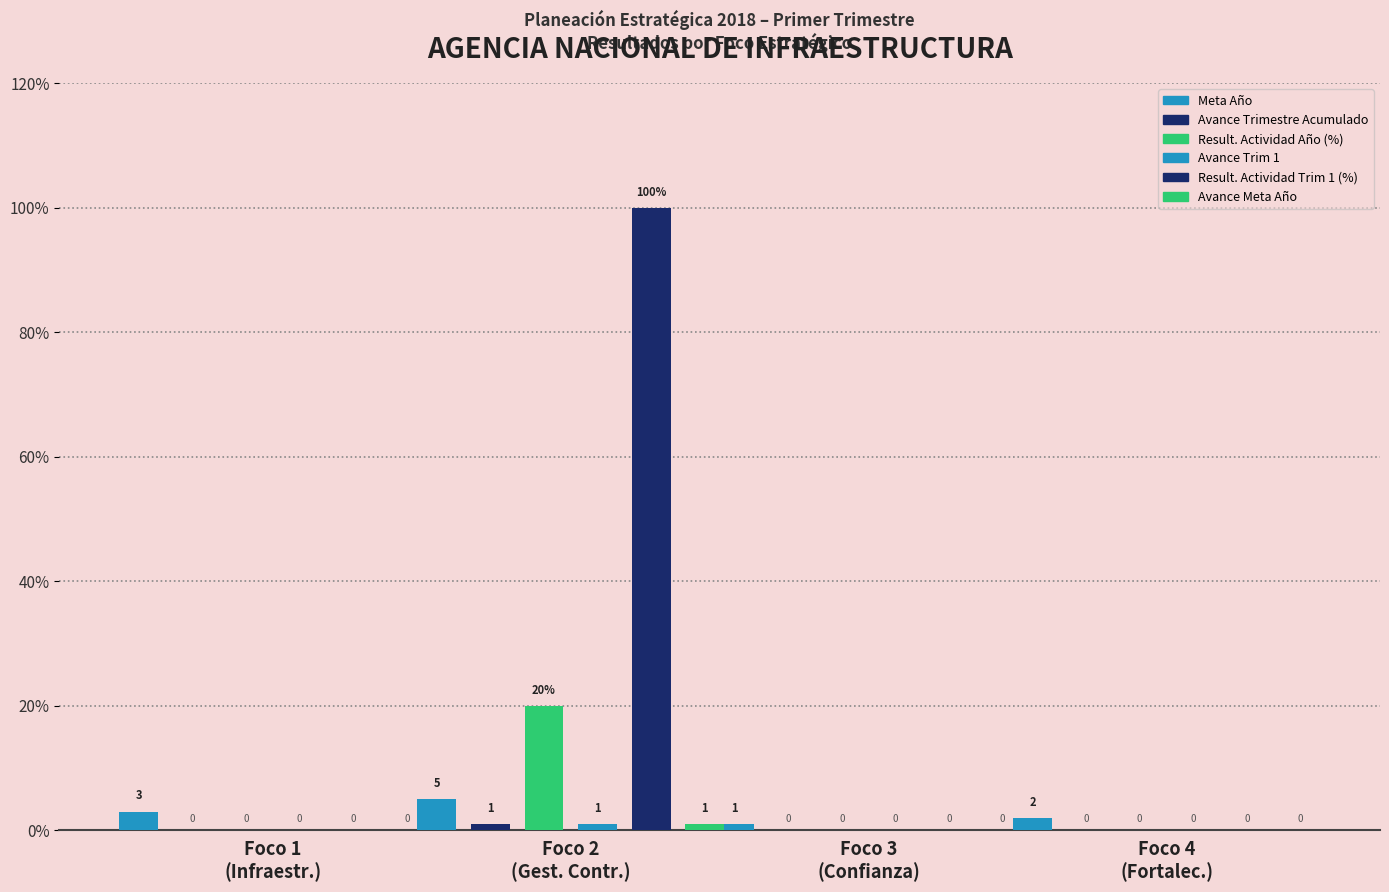

Reading right to left, extract all data points from this chart.

Meta Año: Foco 4
(Fortalec.)=2	Foco 3
(Confianza)=1	Foco 2
(Gest. Contr.)=5	Foco 1
(Infraestr.)=3
Avance Trimestre Acumulado: Foco 4
(Fortalec.)=0	Foco 3
(Confianza)=0	Foco 2
(Gest. Contr.)=1	Foco 1
(Infraestr.)=0
Result. Actividad Año (%): Foco 4
(Fortalec.)=0	Foco 3
(Confianza)=0	Foco 2
(Gest. Contr.)=20	Foco 1
(Infraestr.)=0
Avance Trim 1: Foco 4
(Fortalec.)=0	Foco 3
(Confianza)=0	Foco 2
(Gest. Contr.)=1	Foco 1
(Infraestr.)=0
Result. Actividad Trim 1 (%): Foco 4
(Fortalec.)=0	Foco 3
(Confianza)=0	Foco 2
(Gest. Contr.)=100	Foco 1
(Infraestr.)=0
Avance Meta Año: Foco 4
(Fortalec.)=0	Foco 3
(Confianza)=0	Foco 2
(Gest. Contr.)=1	Foco 1
(Infraestr.)=0